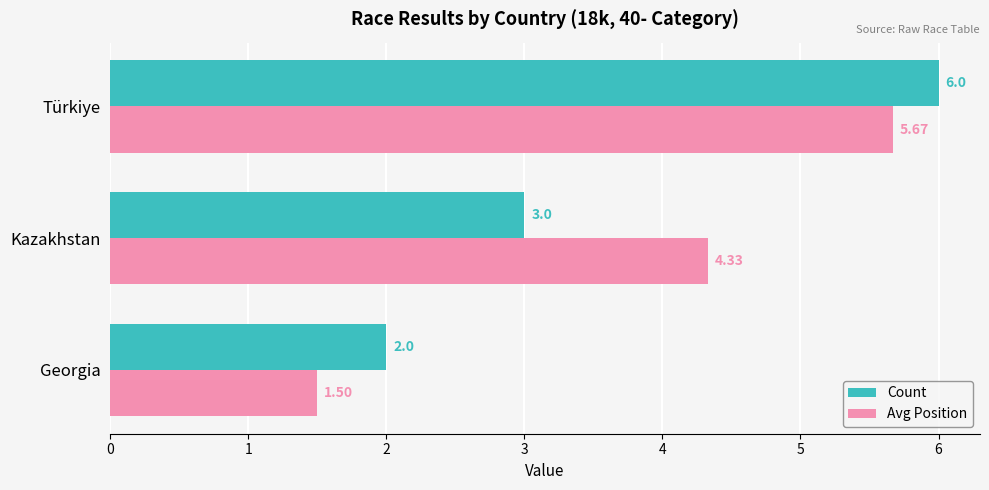

How many data points does each series have?

3